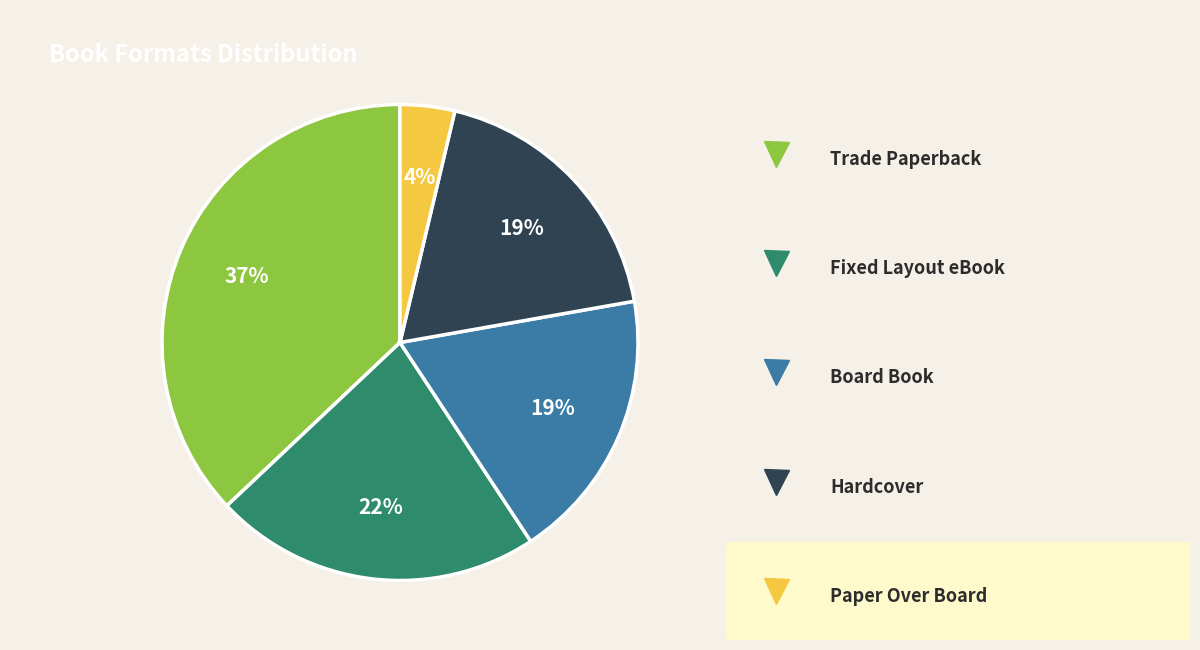

Is there a majority slice in this chart?

No